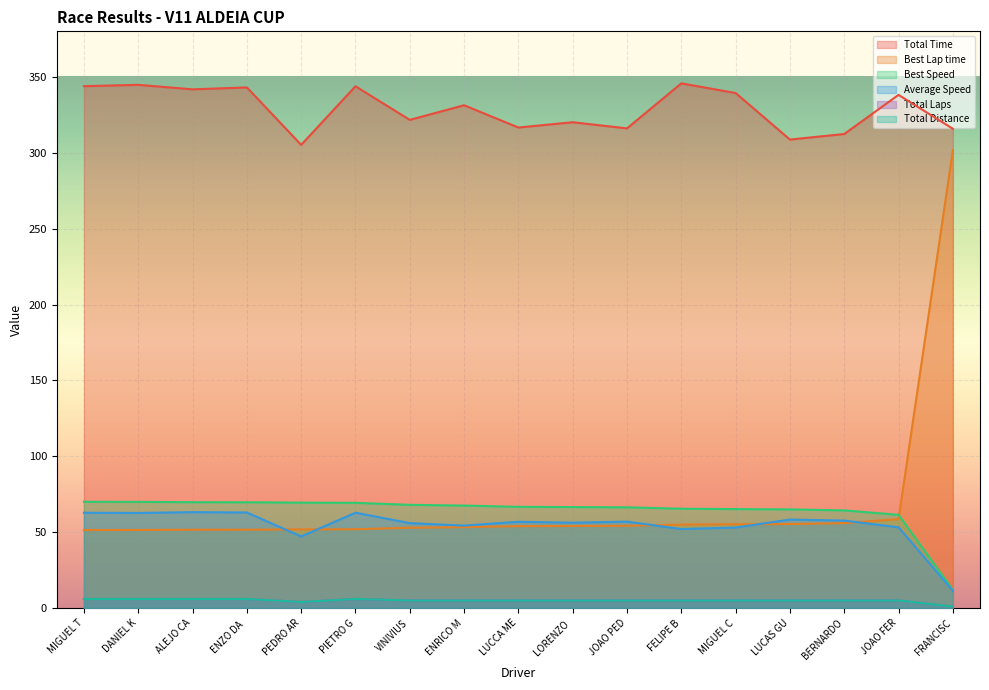

True or false: Best Lap time has a value of 67.2 at ENZO DA.

False